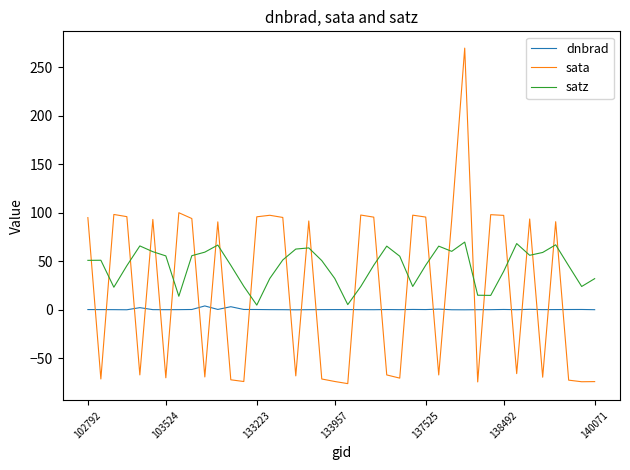

Which series has the largest total across all categories?

satz